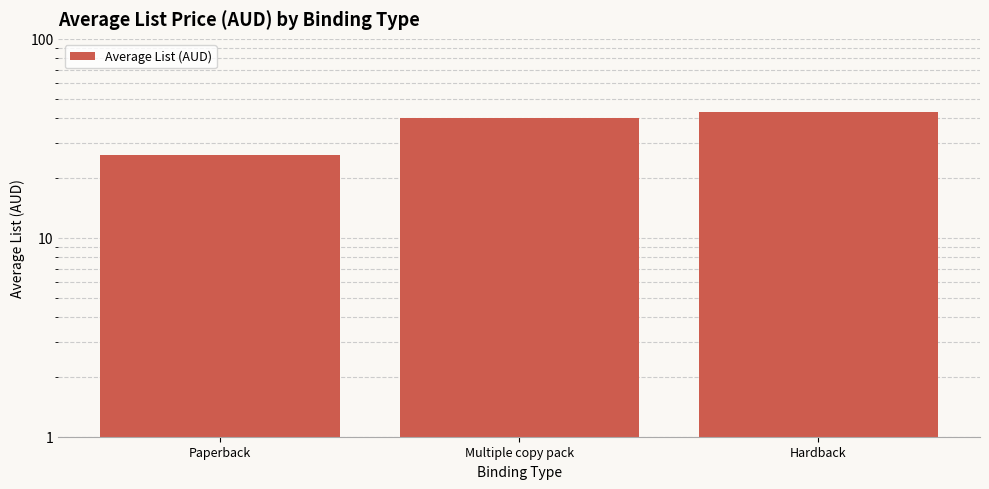

What is the value of the 3rd bar from the left?

42.9